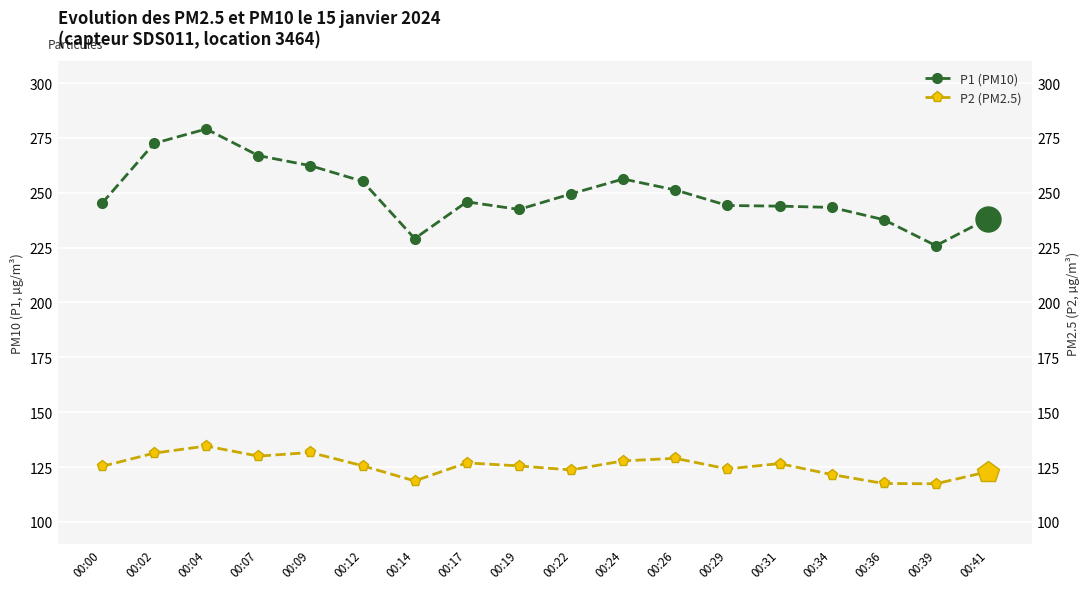

True or false: P1 (PM10) and P2 (PM2.5) intersect in this chart.

False